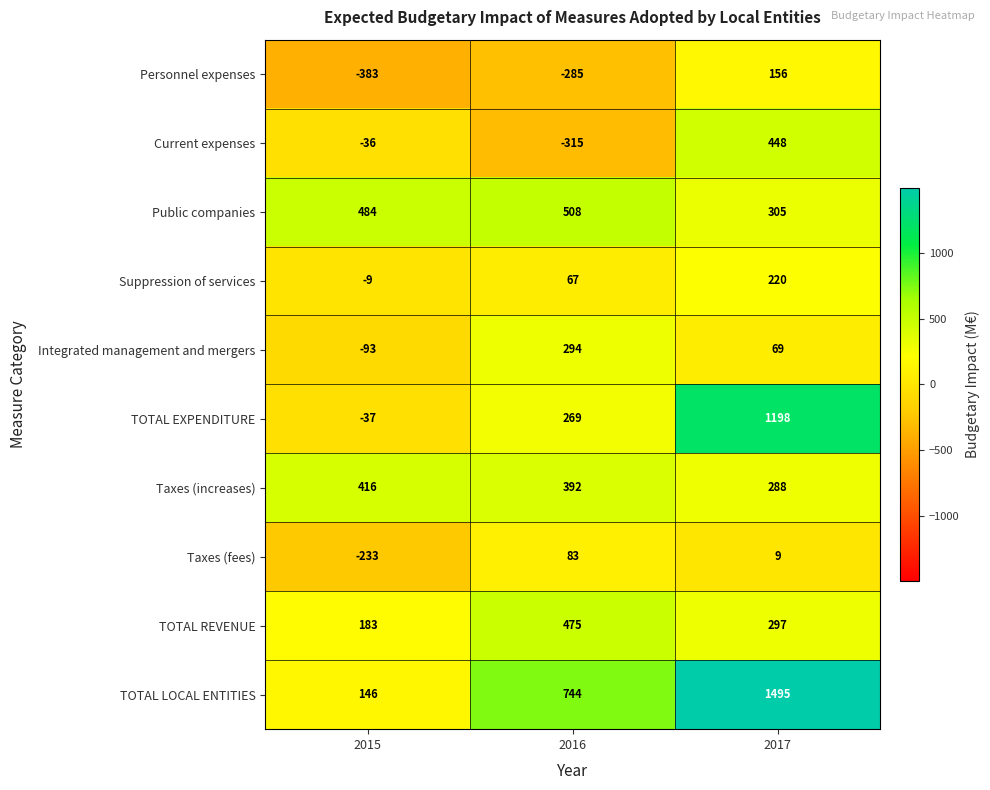

The TOTAL LOCAL ENTITIES series shows 79 at 2015. True or false?

False